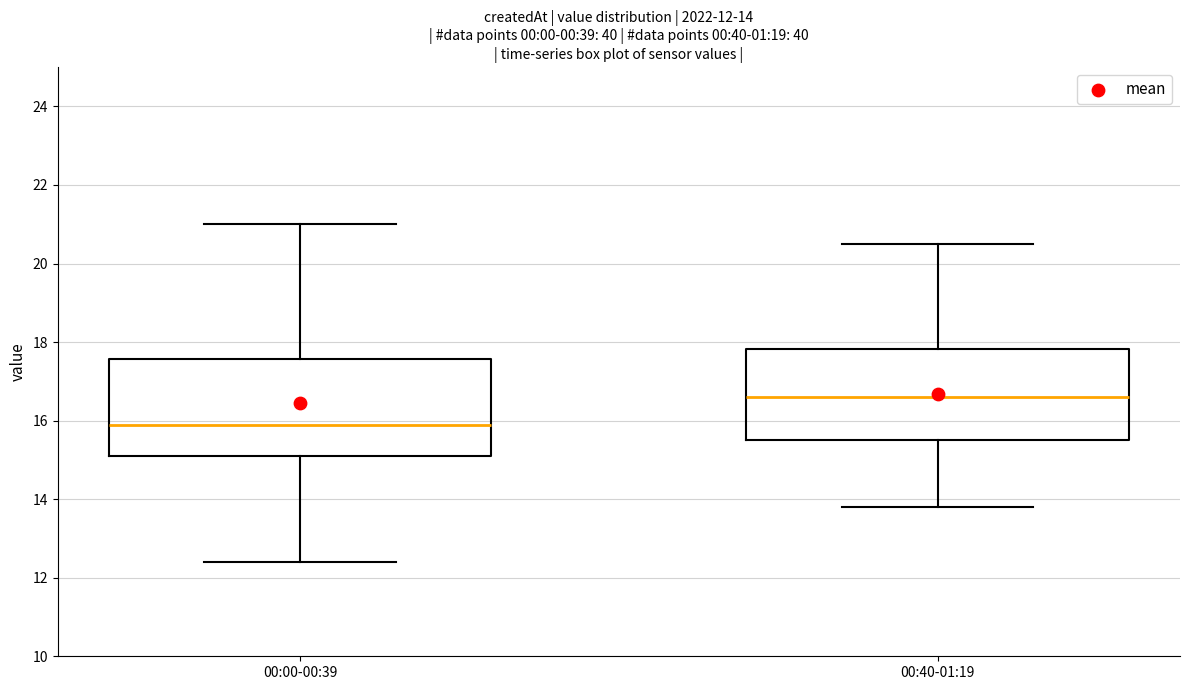

Which box's median line is the highest?

00:40-01:19